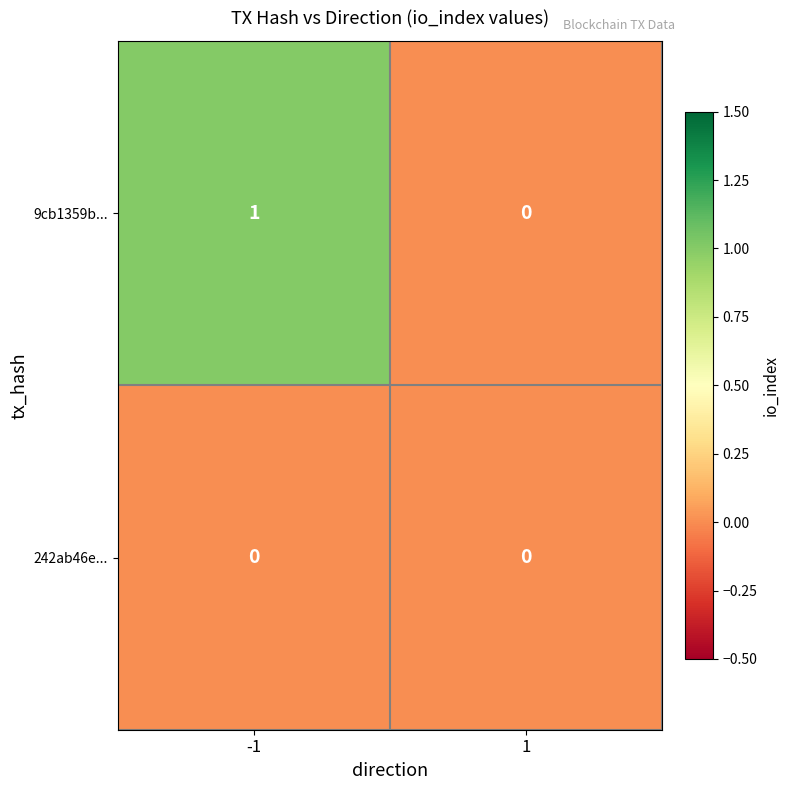

Which series has the largest total across all categories?

9cb1359b...